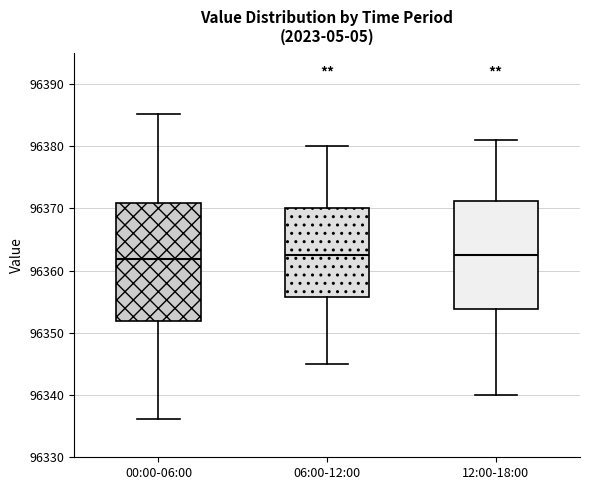

Comparing the boxes themselves (not the whiskers), which one is the tallest?

00:00-06:00